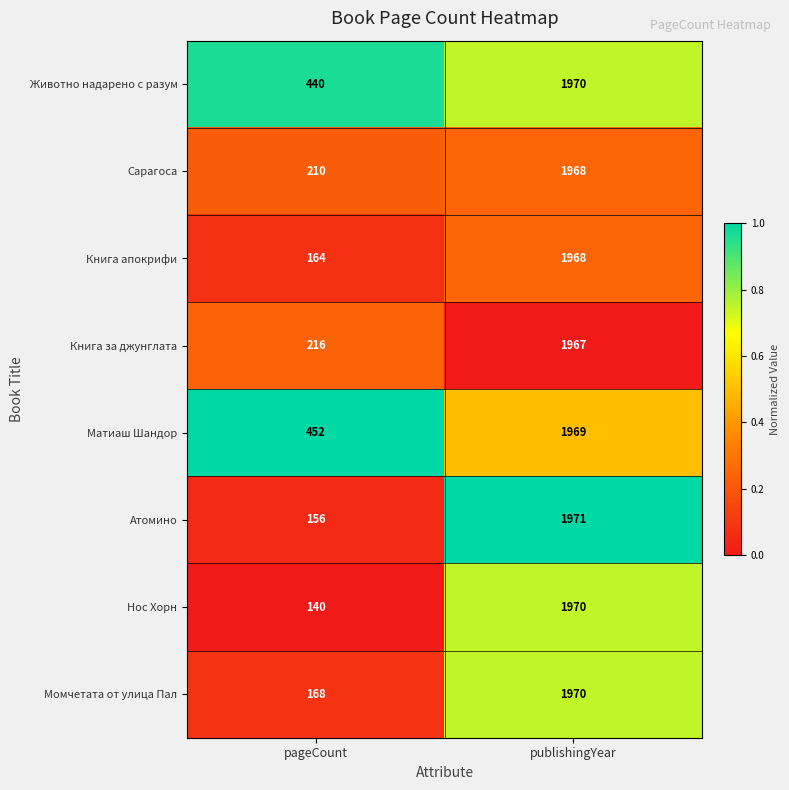

List the labels in order of Животно надарено с разум value, smallest first.

pageCount, publishingYear